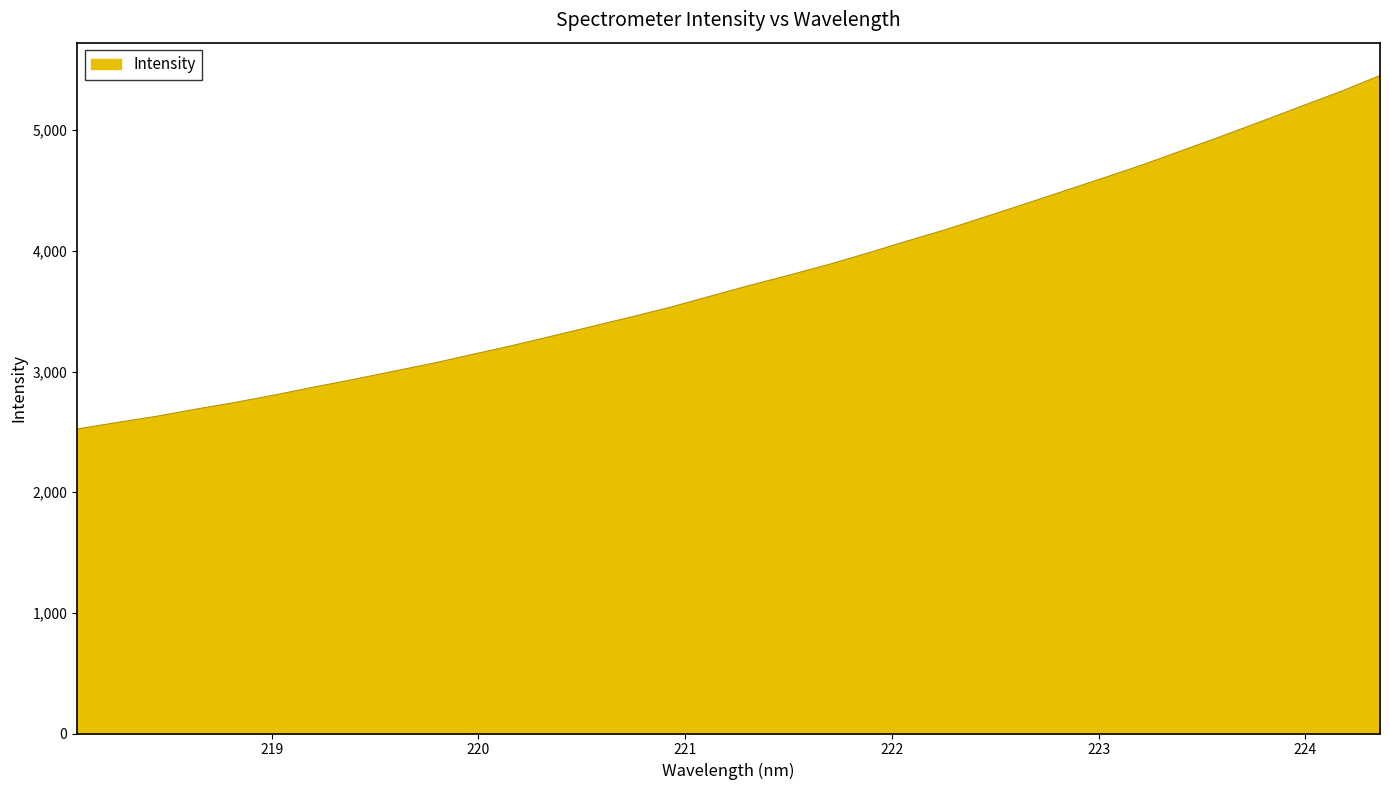

What is the maximum value shown in the chart?

5453.5